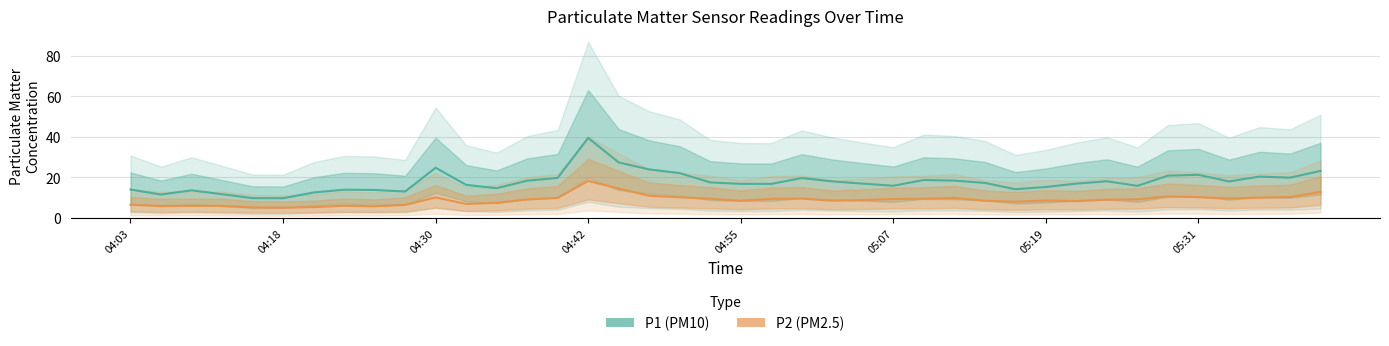

Is it true that P2 (PM2.5) equals 4.6 at 04:30?

False